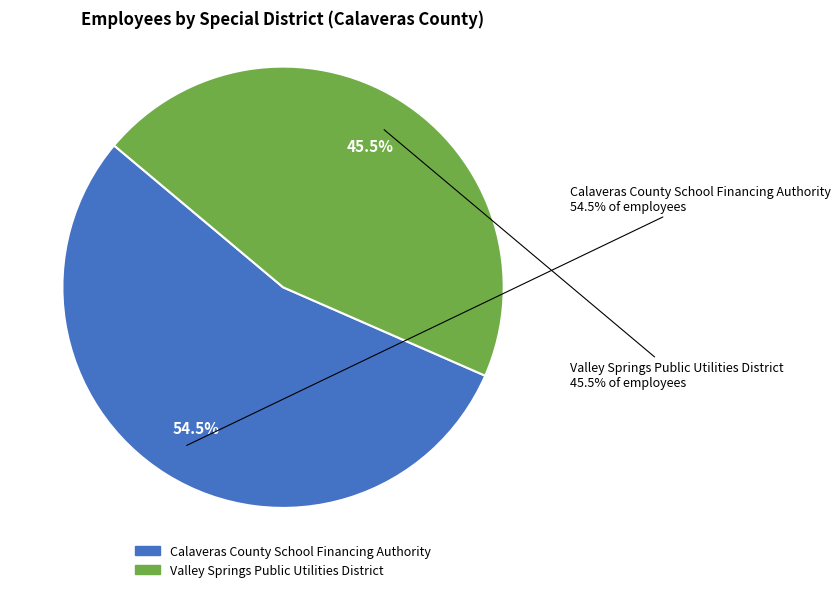

Which category has the biggest portion of the pie?

Calaveras County School Financing Authority